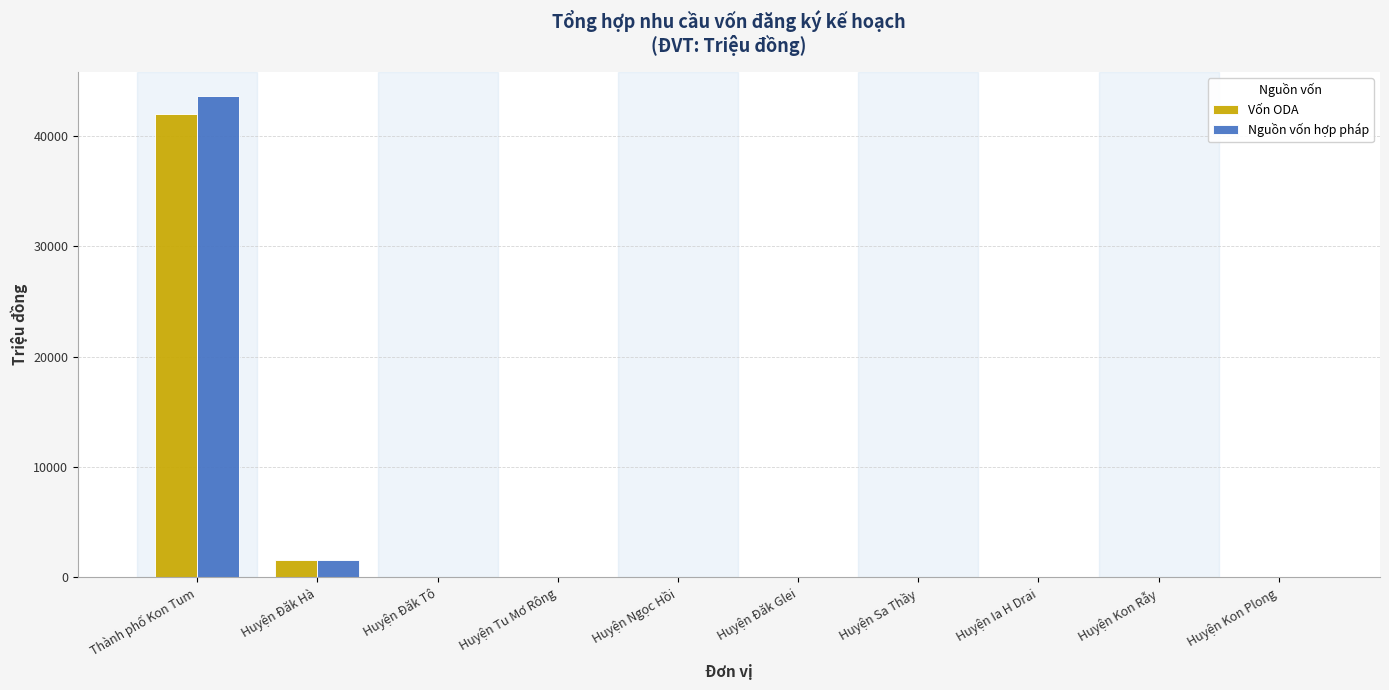

How many groups of bars are there?

10